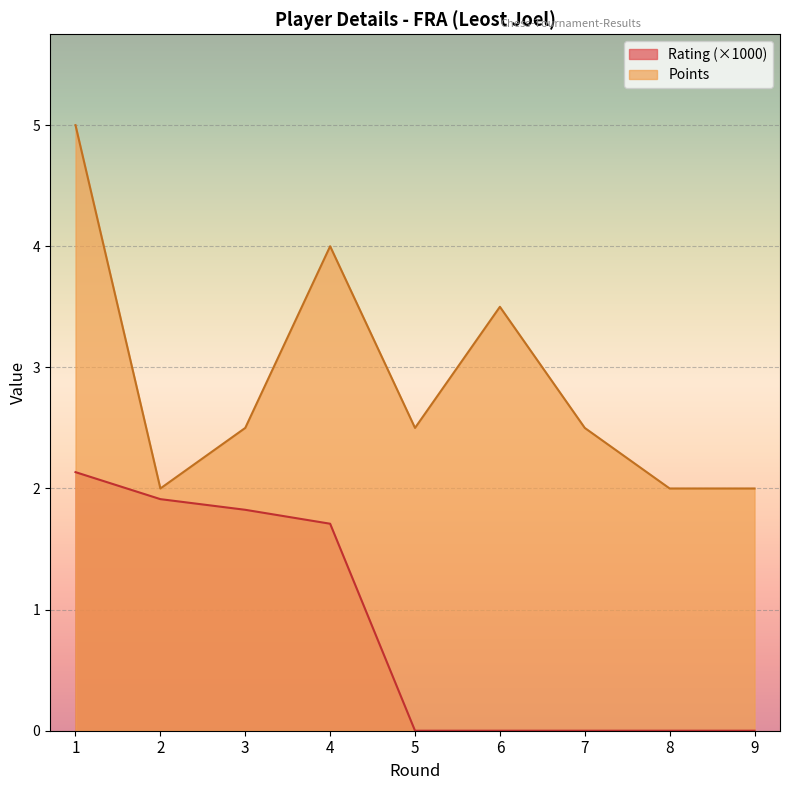

At which category is the sum across all series the highest?

1